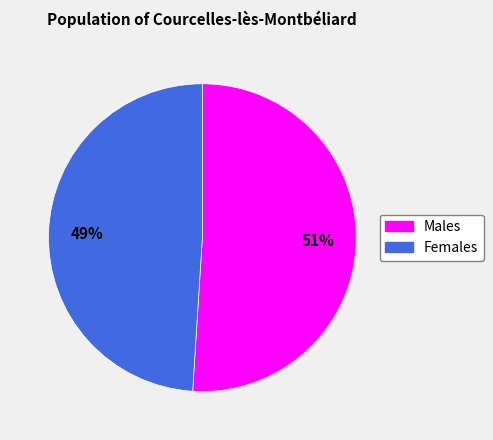

Is there any slice that represents more than half of the pie?

Yes